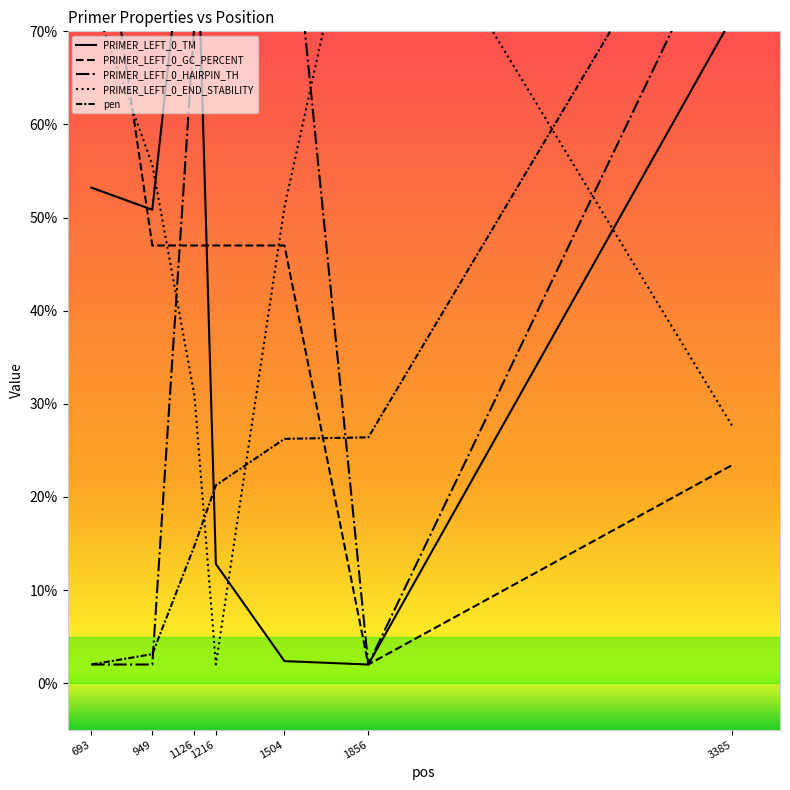

The PRIMER_LEFT_0_TM series shows 25.1 at 1126. True or false?

False